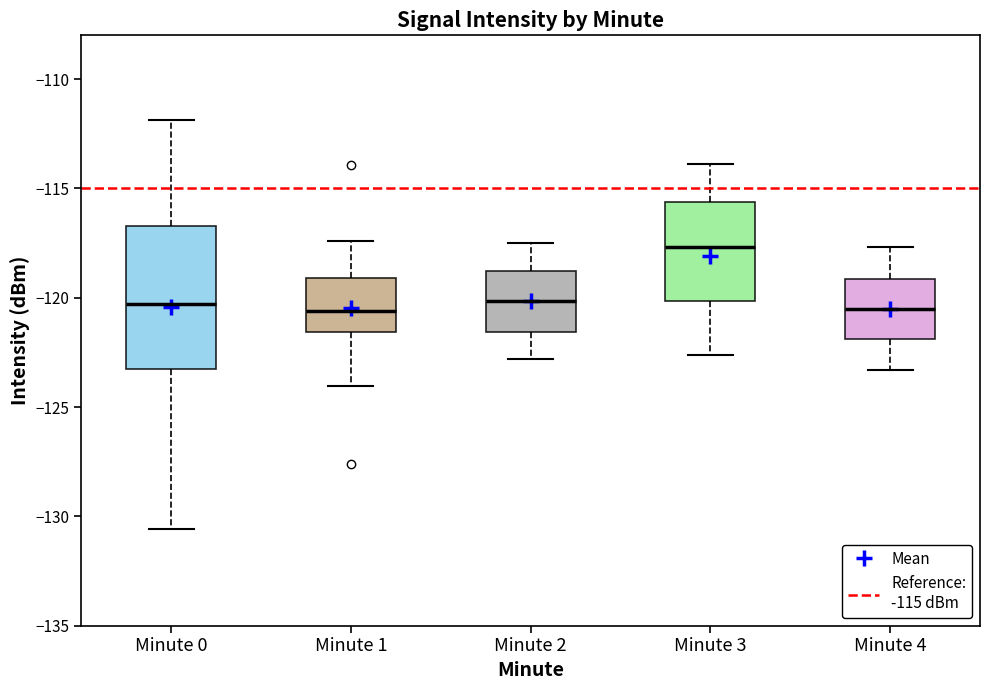

Where does the median line of the box for Minute 3 sit on the y-axis? The values are not printed on the chart, so give them approximately, as read against the axis.

-117.5